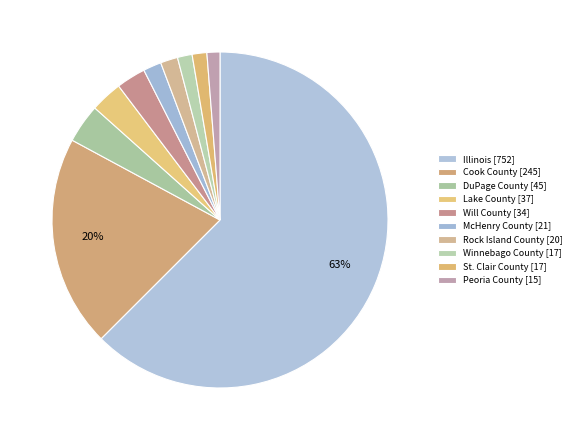

Count the number of slices in the pie.

10